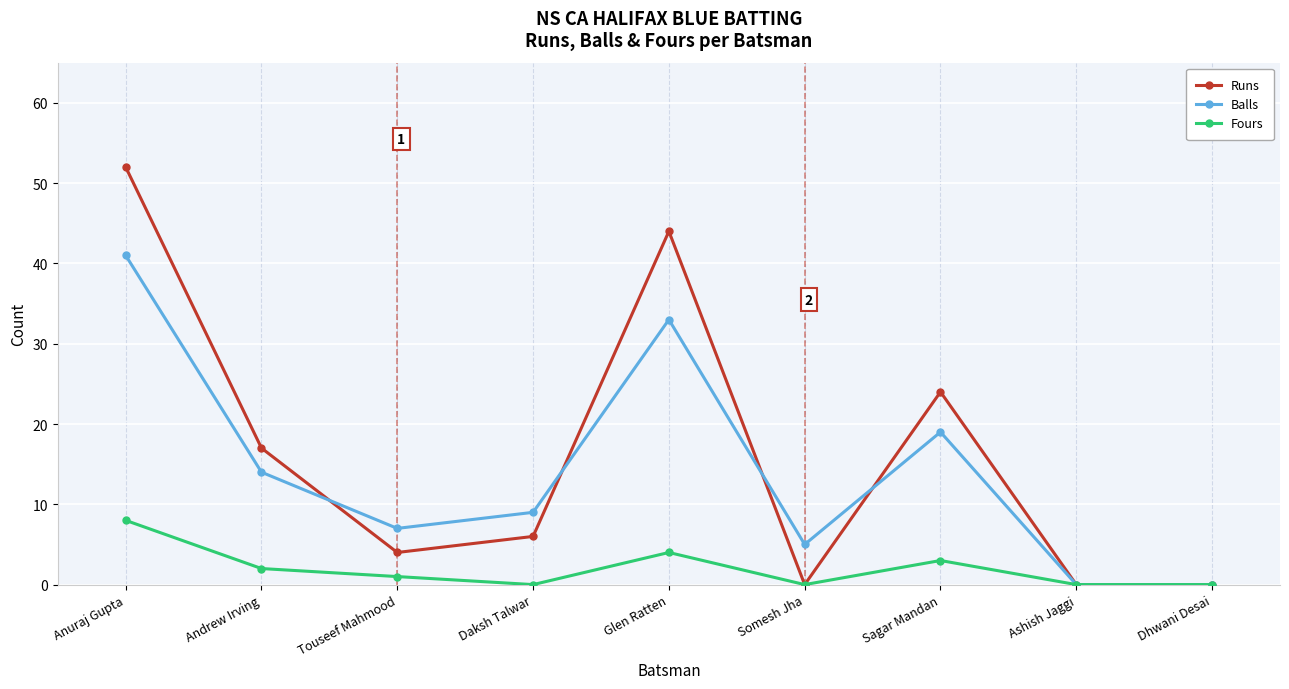

At which category does Runs reach its first local valley?

Touseef Mahmood